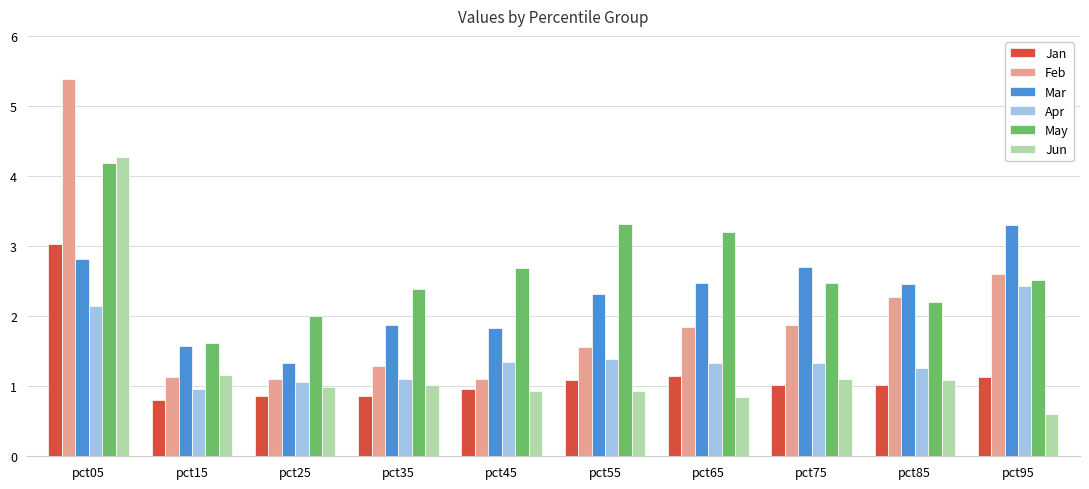

What is the sum of all Mar values?

22.7